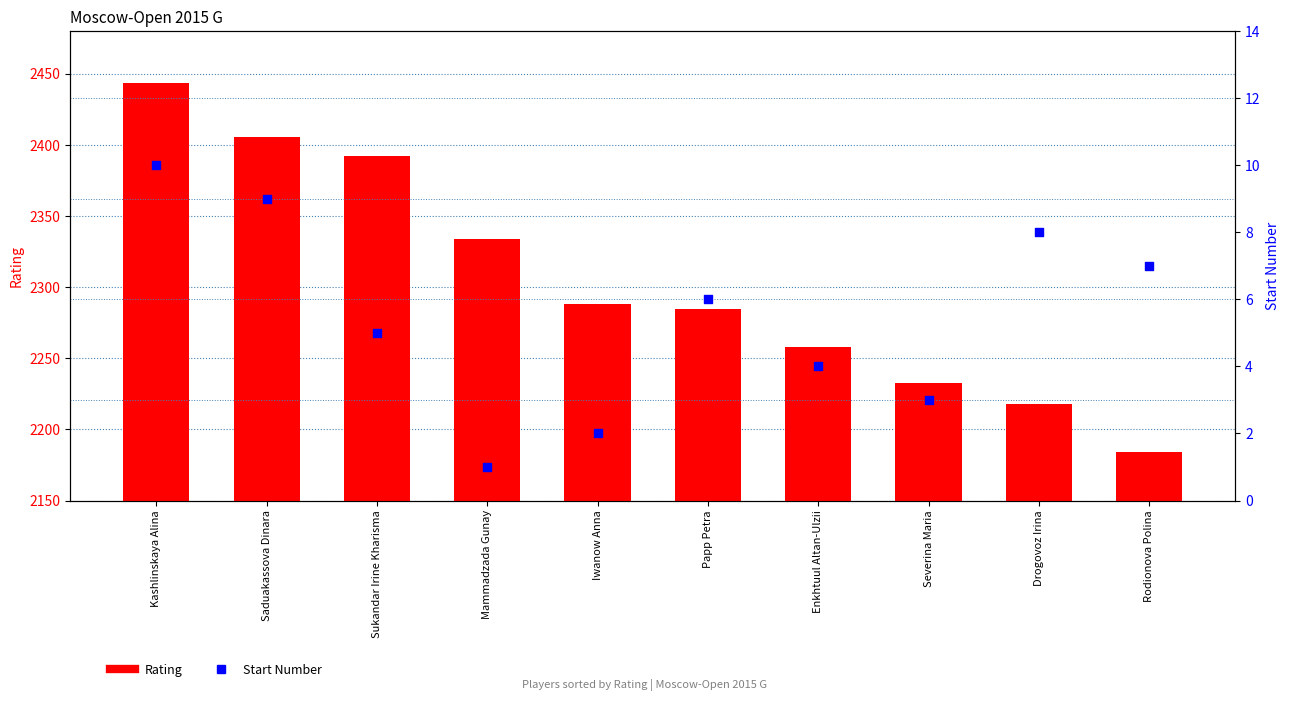

Is the value of Start Number at Sukandar Irine Kharisma greater than the value of Rating at Saduakassova Dinara?

No